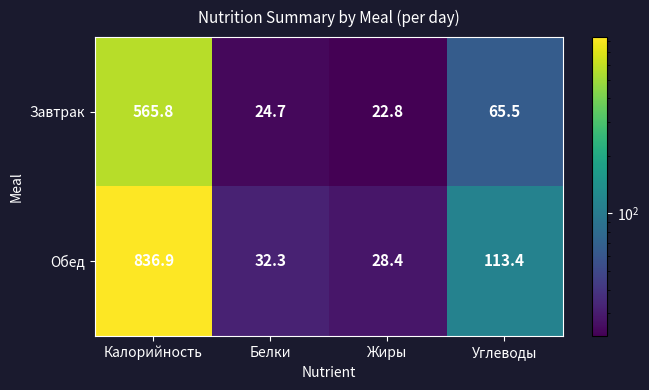

What is the sum of all Завтрак values?

678.8